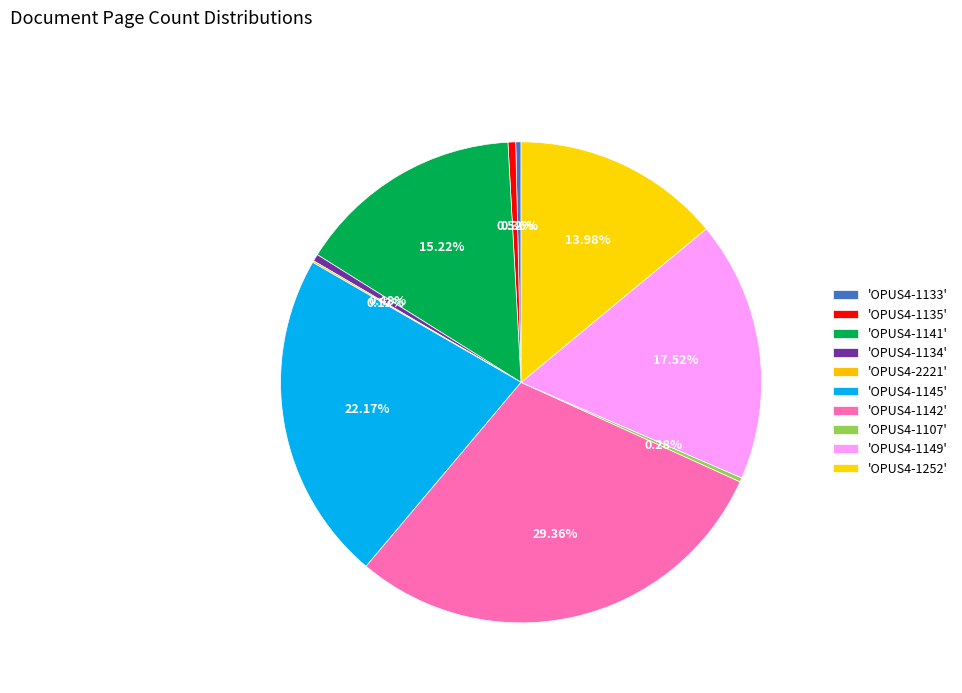

To the nearest percent, what is the difference between the largest and smallest slice percentages?

29%